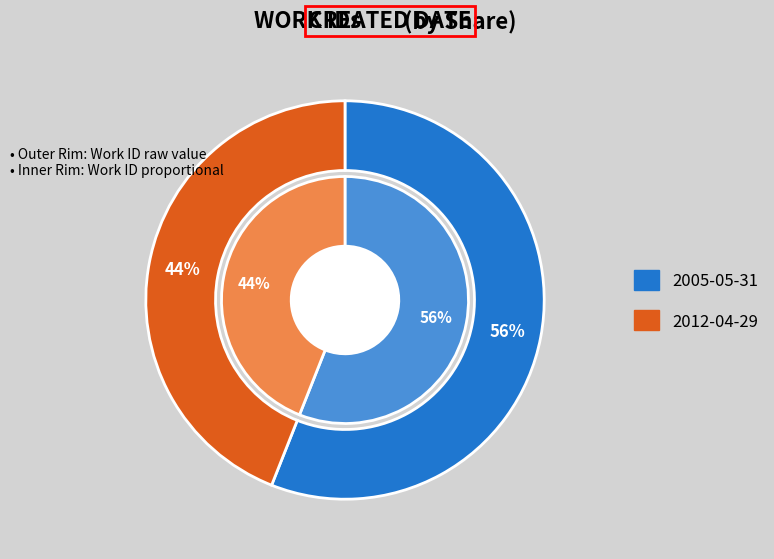

Which series changed the most between 2005-05-31 and 2012-04-29?

outer